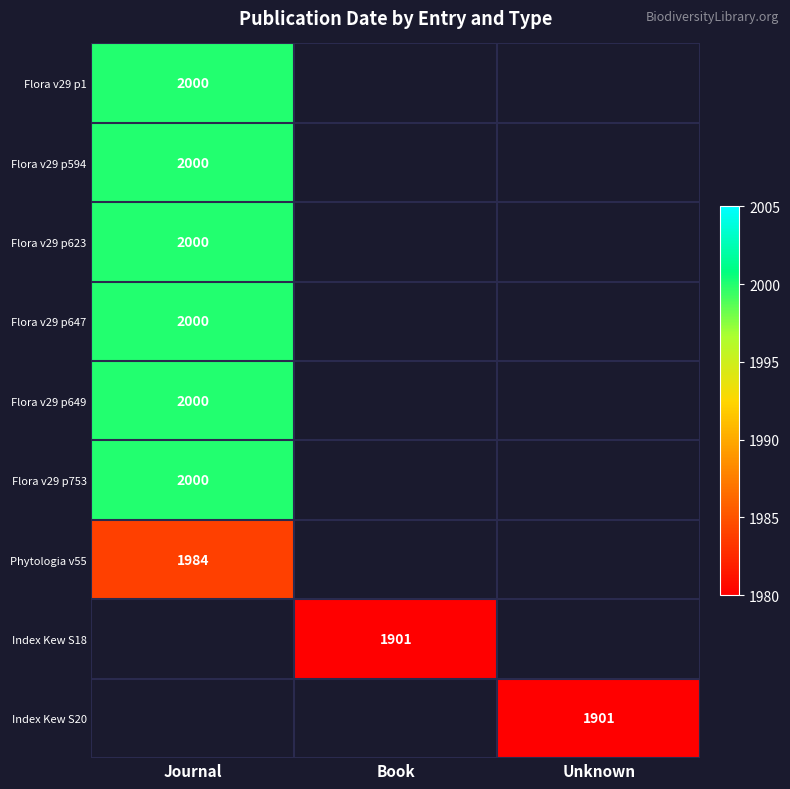

The Flora v29 p753 series shows 3026 at Journal. True or false?

False